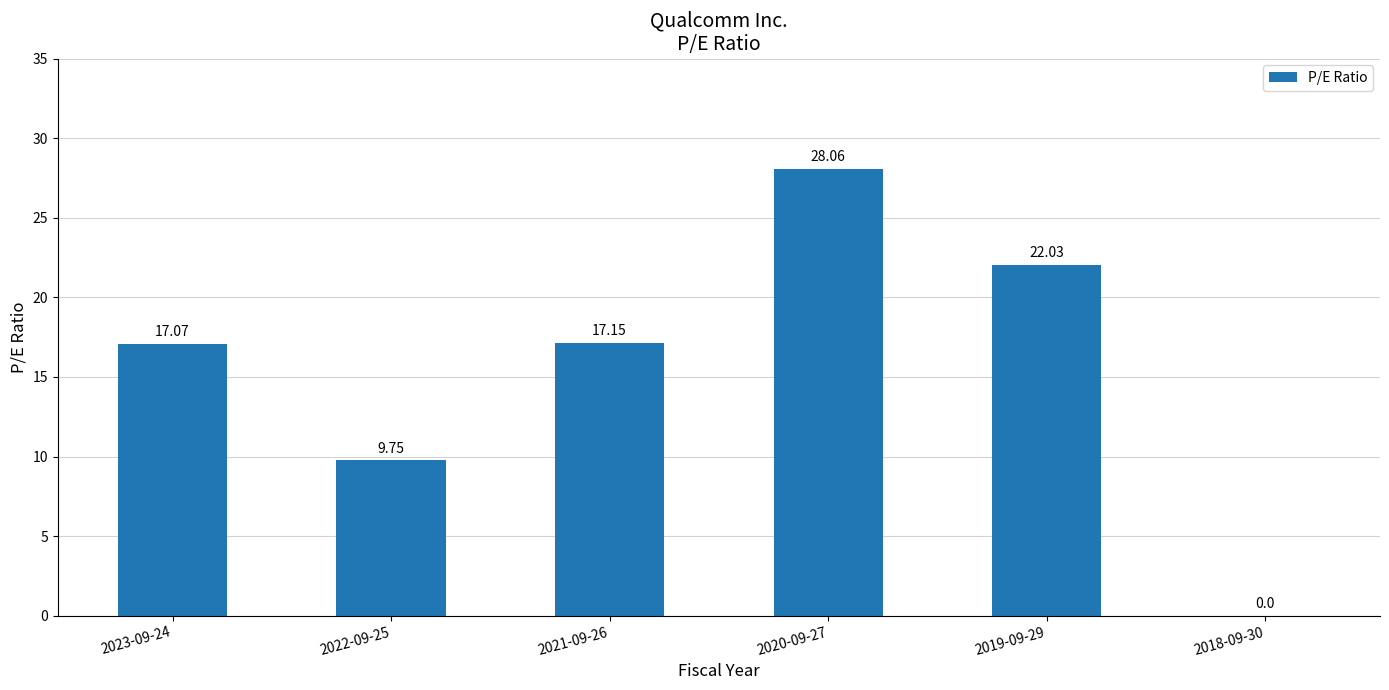

What is the change in value from 2022-09-25 to 2021-09-26?

+7.4